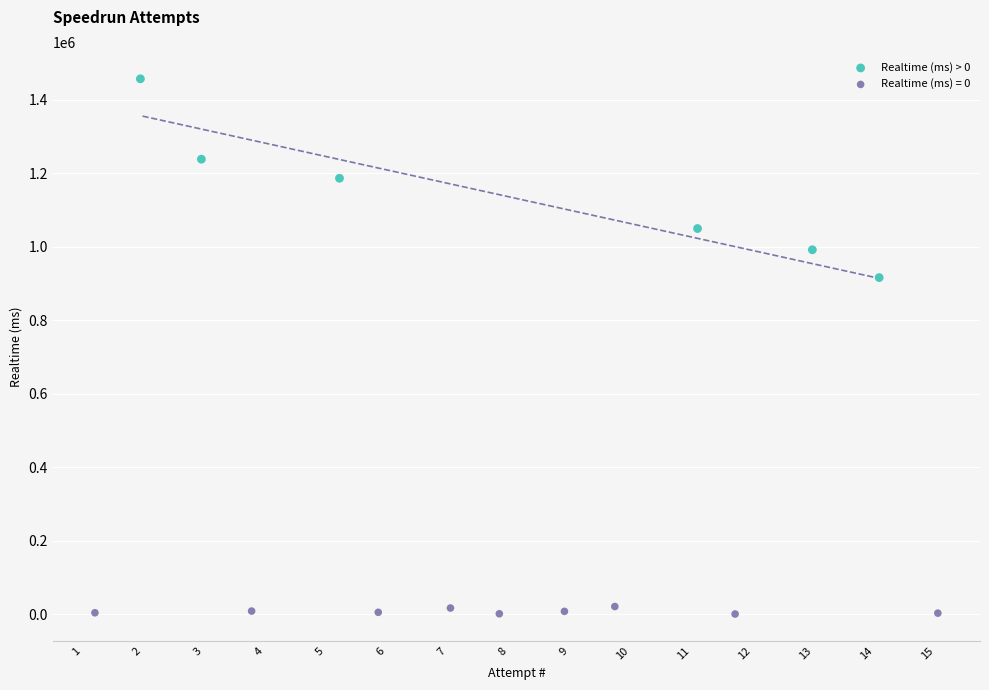

Which series has the largest Y range (max minus min)?

Realtime (ms) > 0